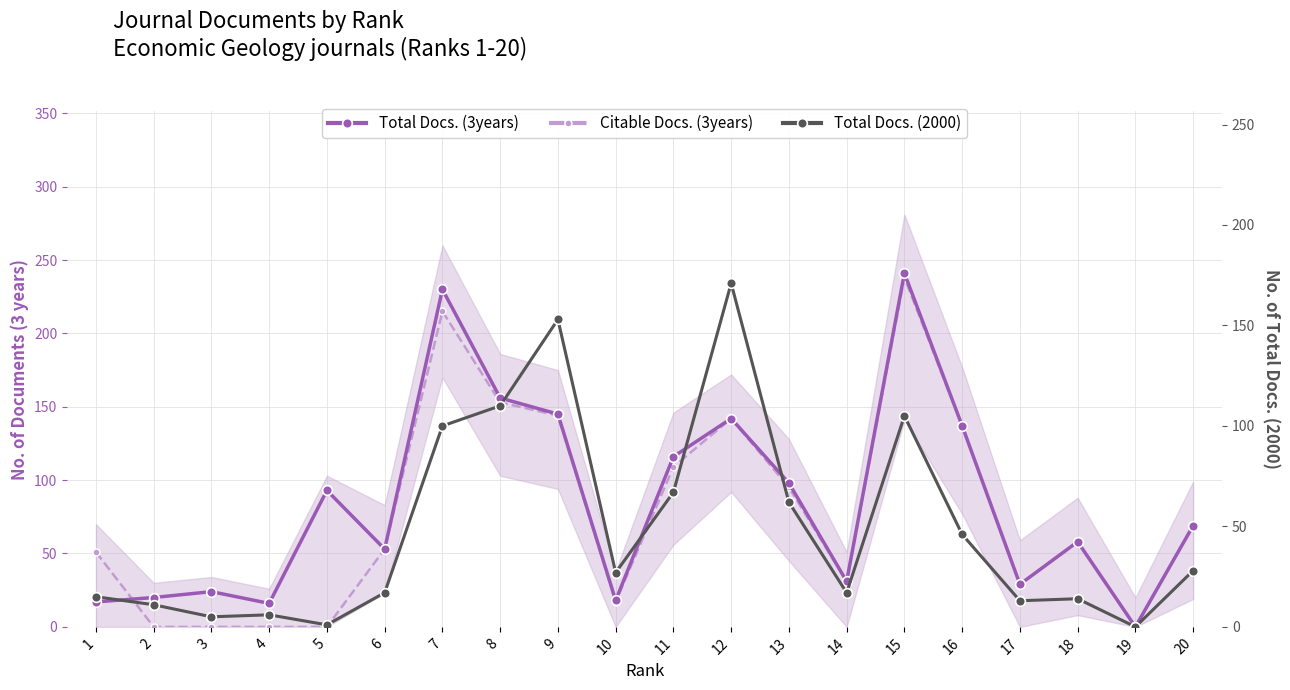

After their last crossing, which series has the higher values: Total Docs. (3years) or Citable Docs. (3years)?

Total Docs. (3years)